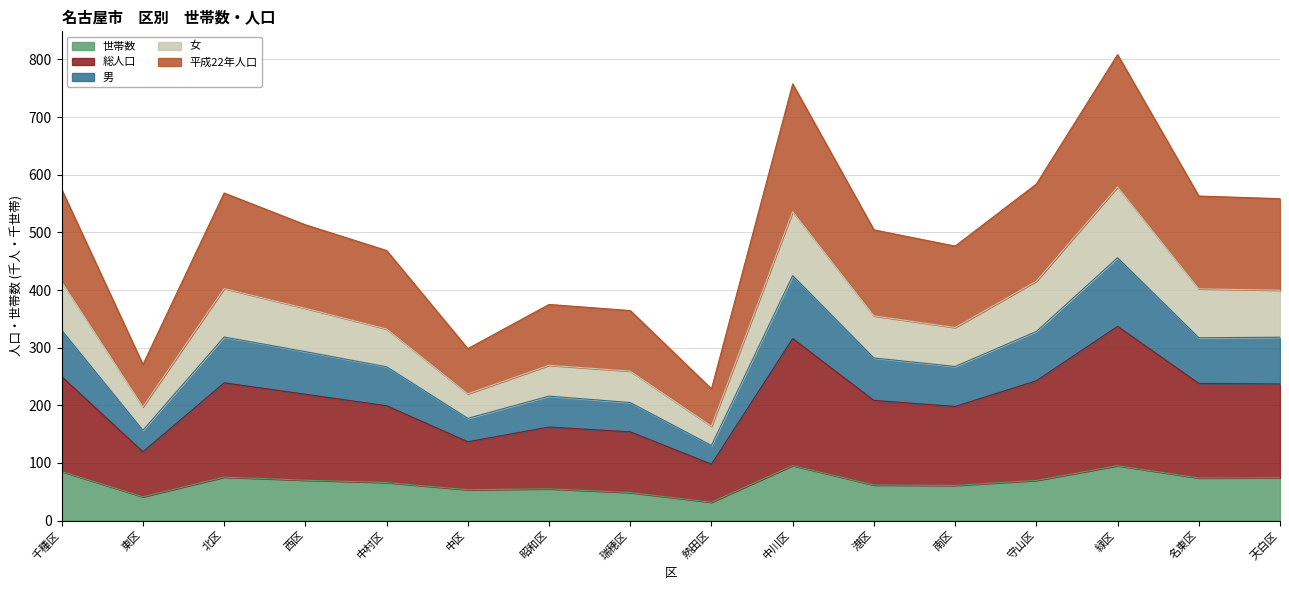

What is the label of the 15th point from the left?

名東区